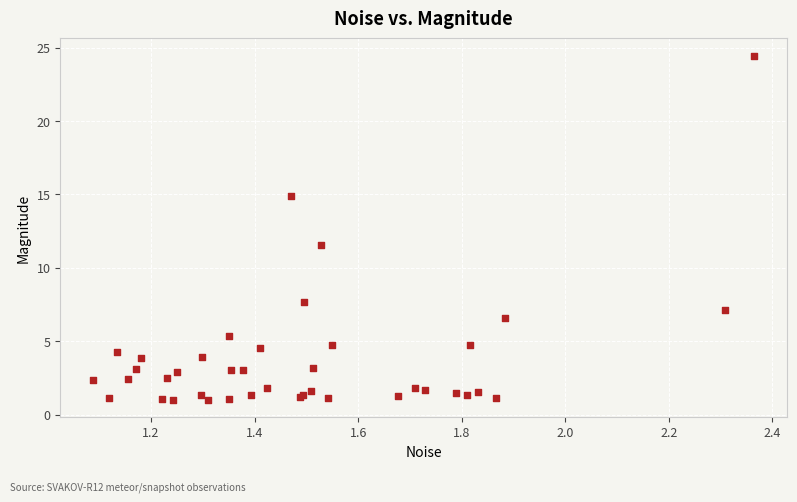

What Y value in the scatter plot is closest to 12?

11.6